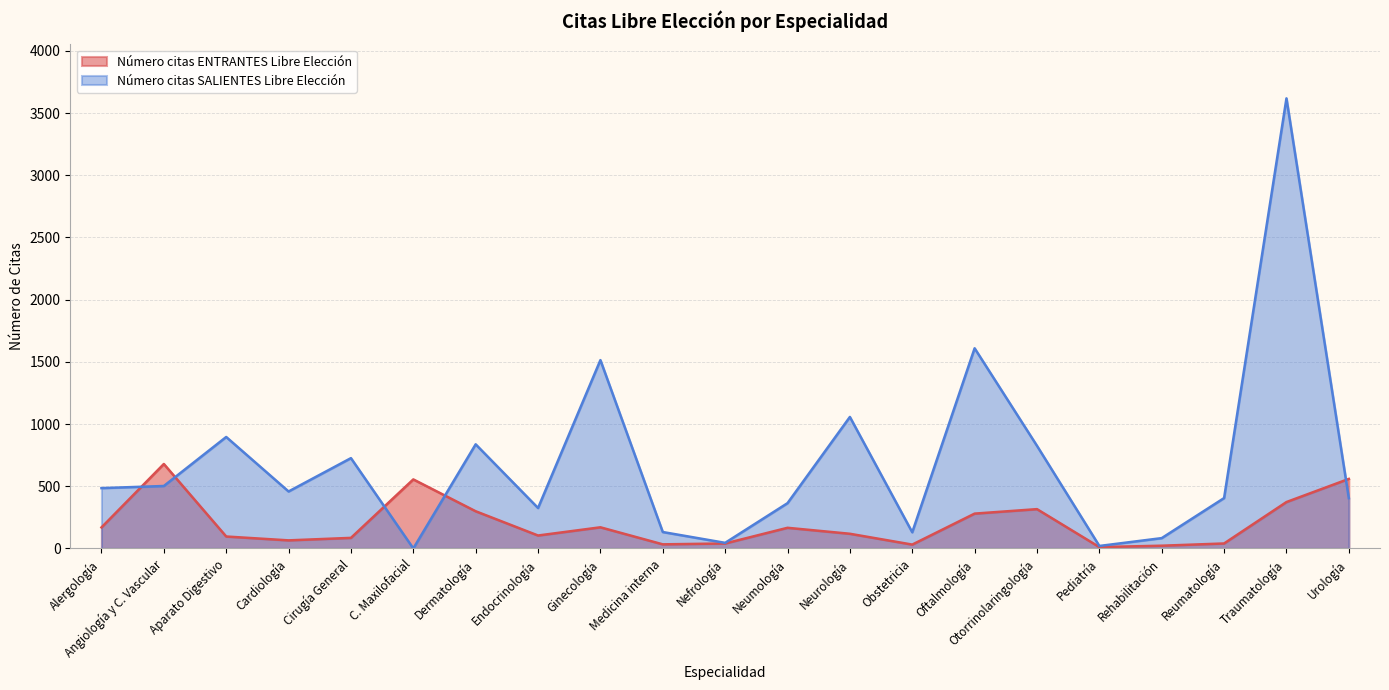

Between Nefrología and Angiología y C. Vascular, which is larger?

Angiología y C. Vascular